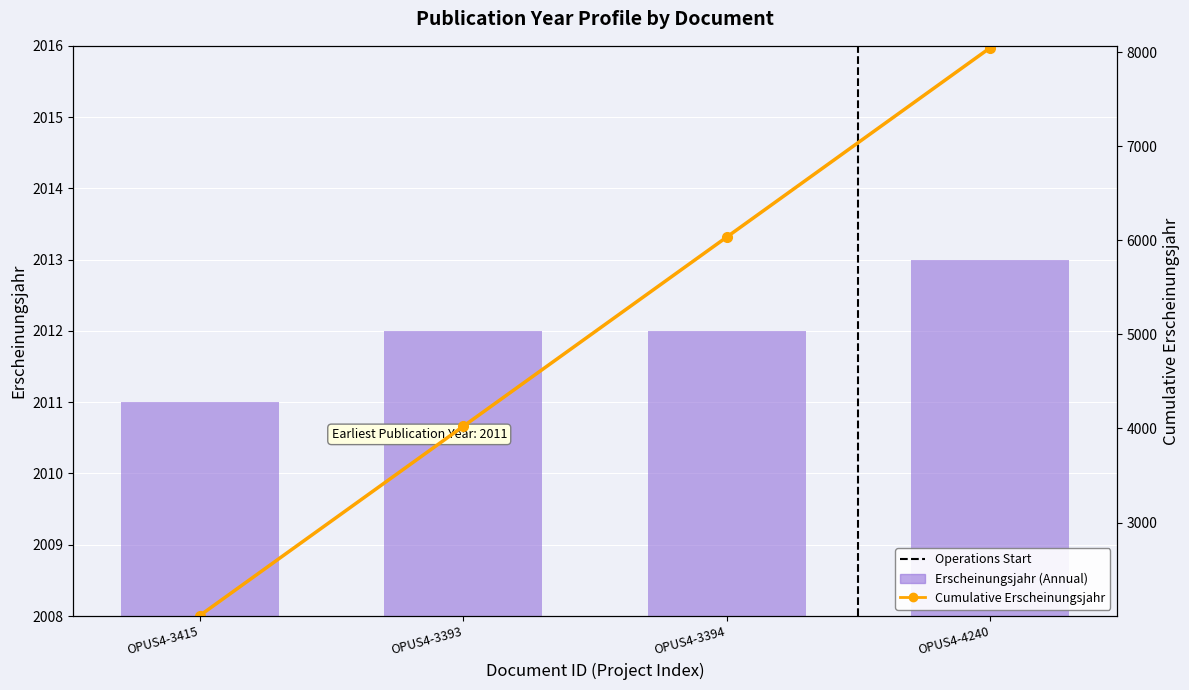

What is the label of the 2nd bar from the right?

OPUS4-3394